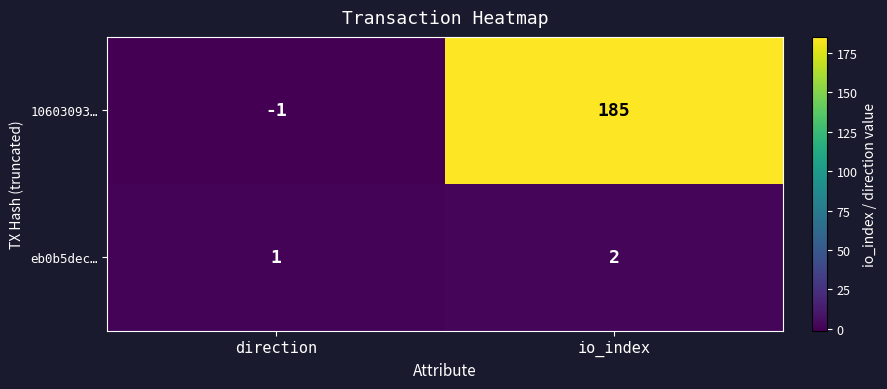

True or false: eb0b5dec… has a value of 1 at io_index.

False